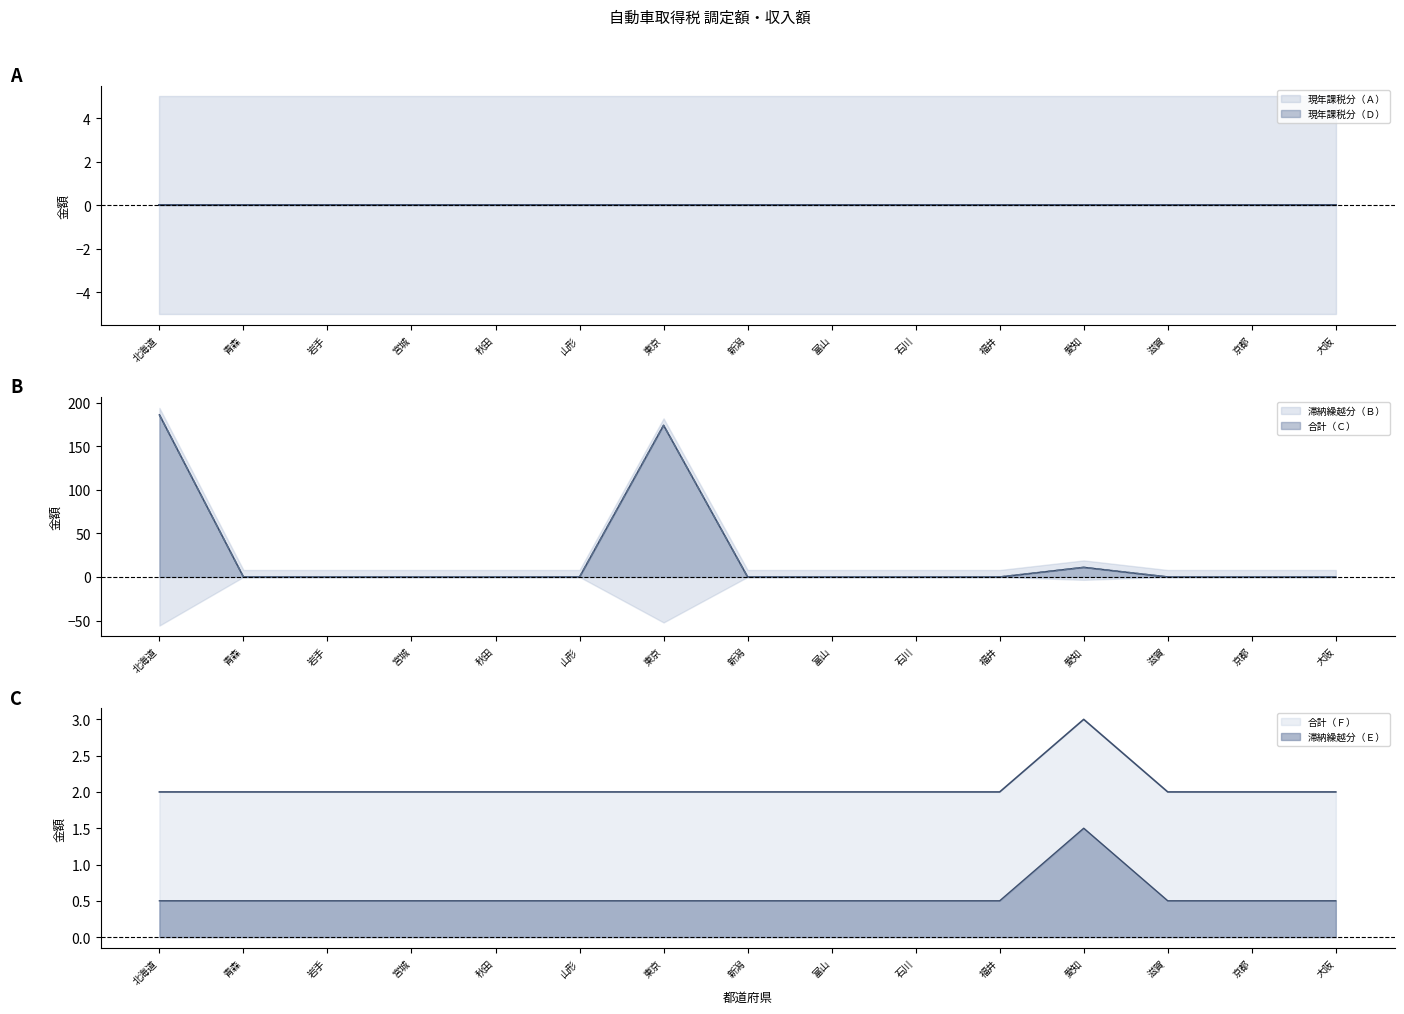

Between 京都 and 福井, which is larger?

京都